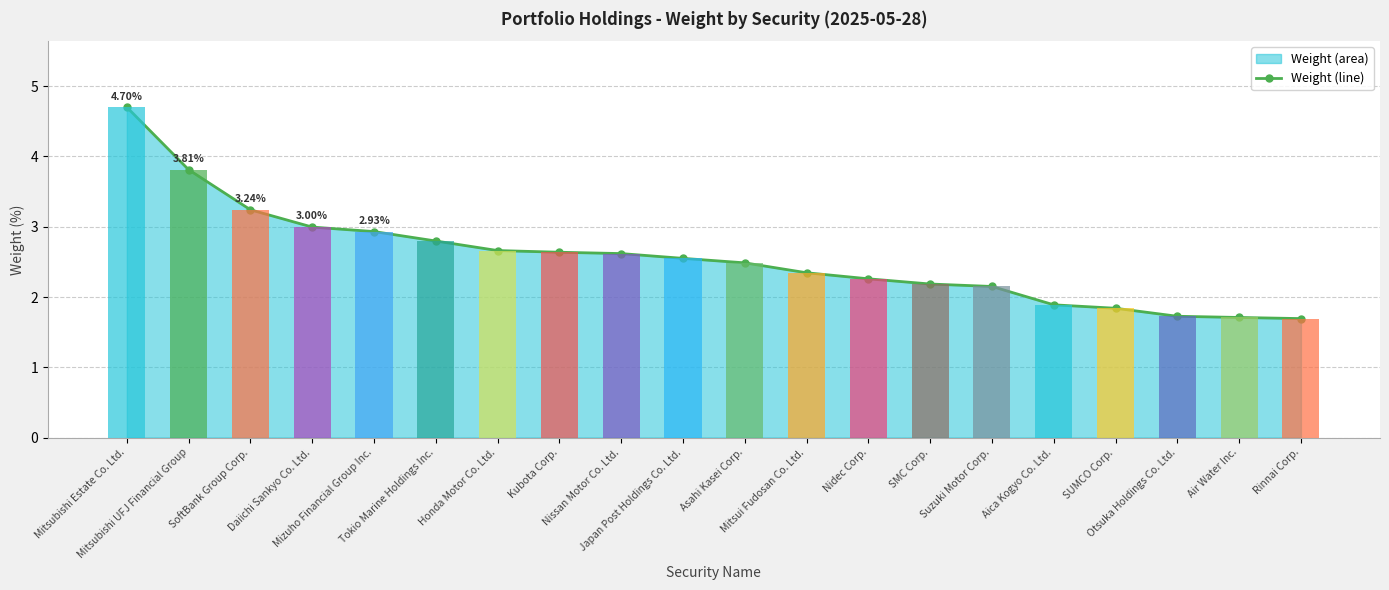

What is the sum of all values?

51.2